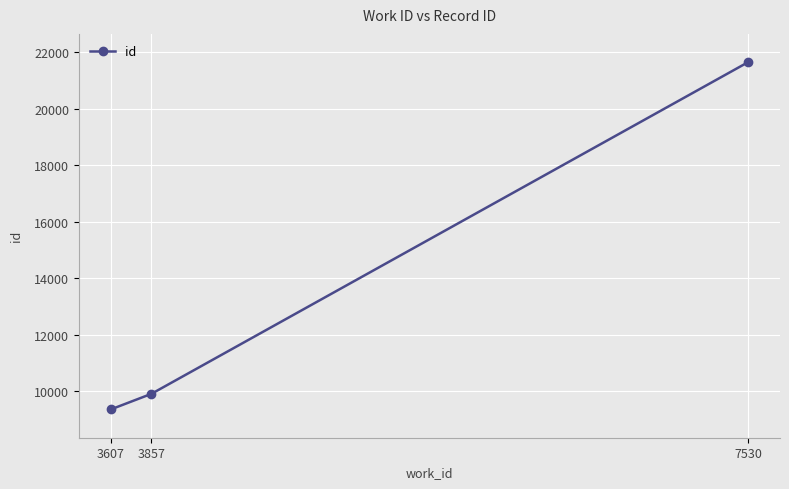

Read the value at 3607, to the nearest 100.

9400